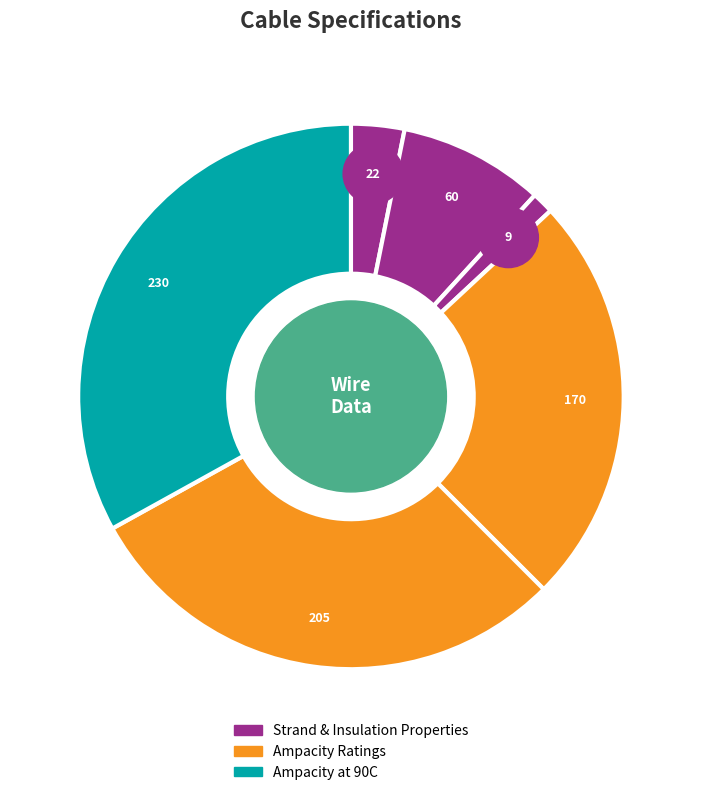

What percentage is the Jacket Thickness (mils) slice, to the nearest percent?

1%